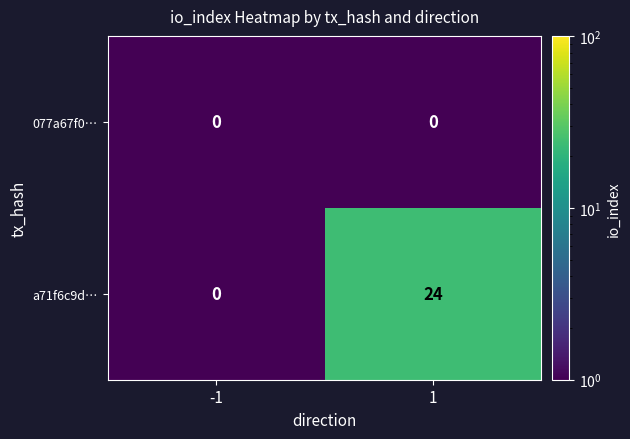

Reading left to right, extract all data points from this chart.

077a67f0…: -1=0	1=0
a71f6c9d…: -1=0	1=24